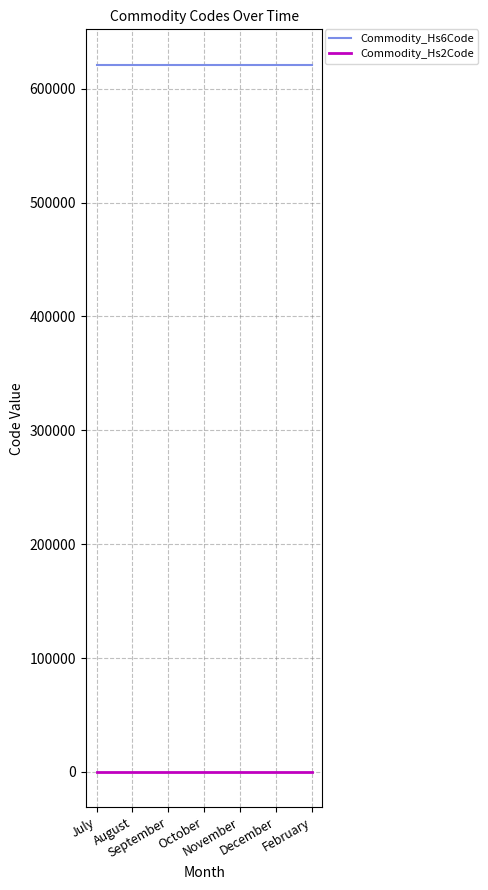

What is the average value of the Commodity_Hs2Code series?

62